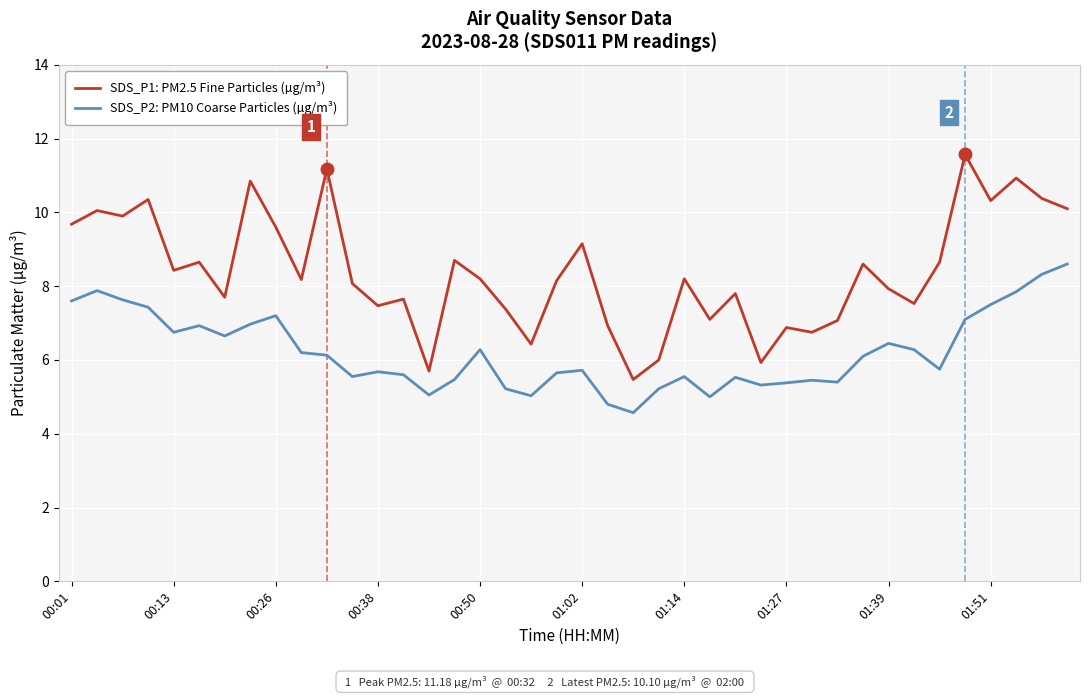

True or false: SDS_P1: PM2.5 Fine Particles (µg/m³) and SDS_P2: PM10 Coarse Particles (µg/m³) intersect in this chart.

False